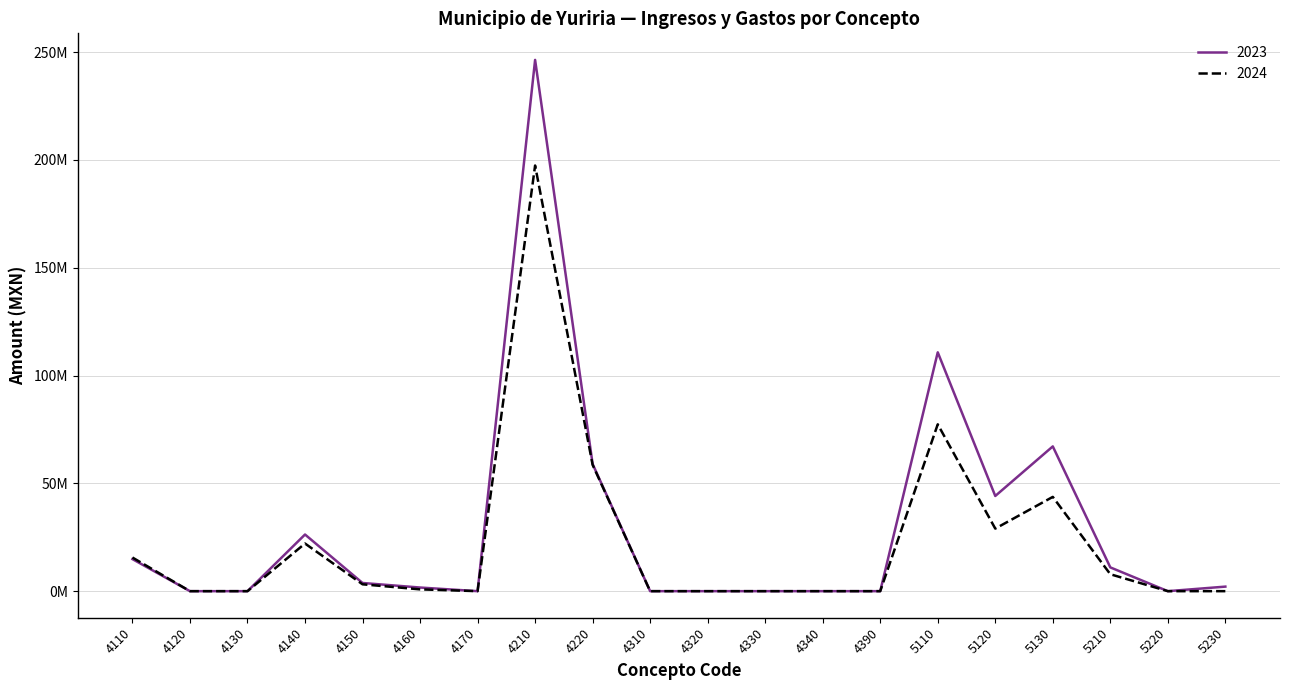

What is the value of the 2023 point at the 1st from the left?

14862720.6